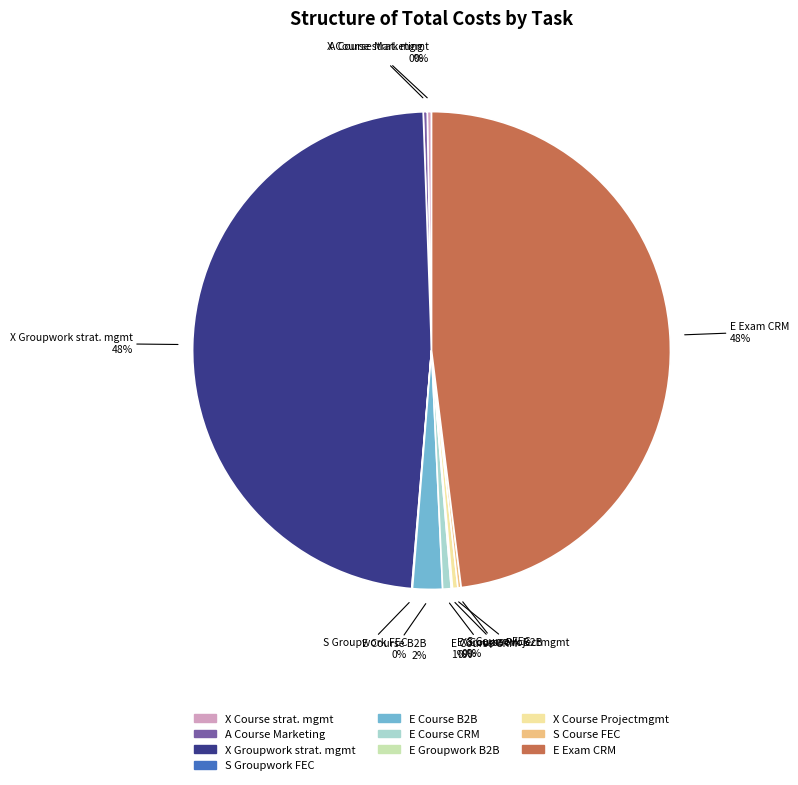

Is there a majority slice in this chart?

No